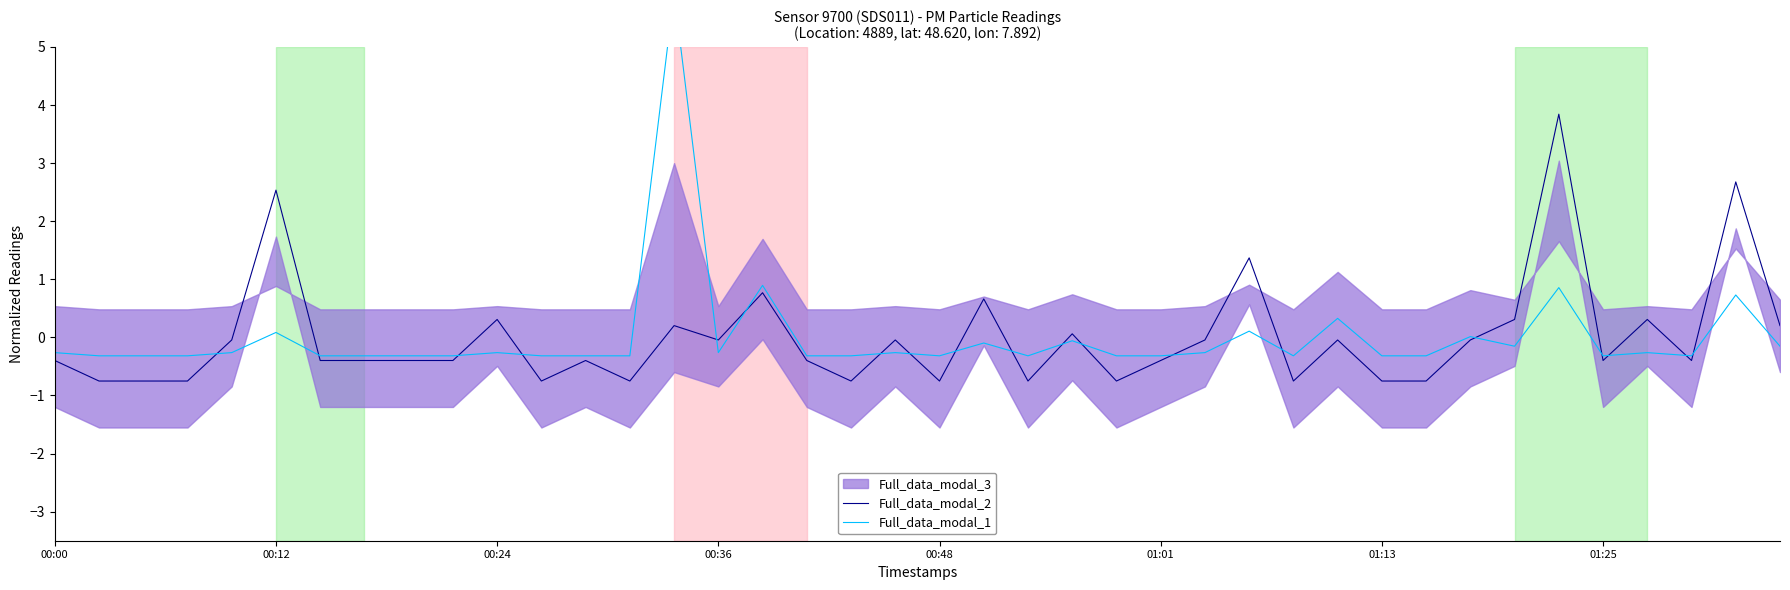

What is the lowest value of the Full_data_modal_2 series?

-0.8